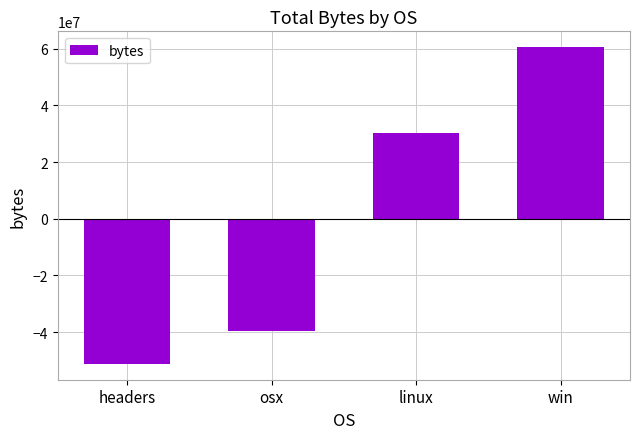

Rank the categories by value from highest to lowest.

win, linux, osx, headers